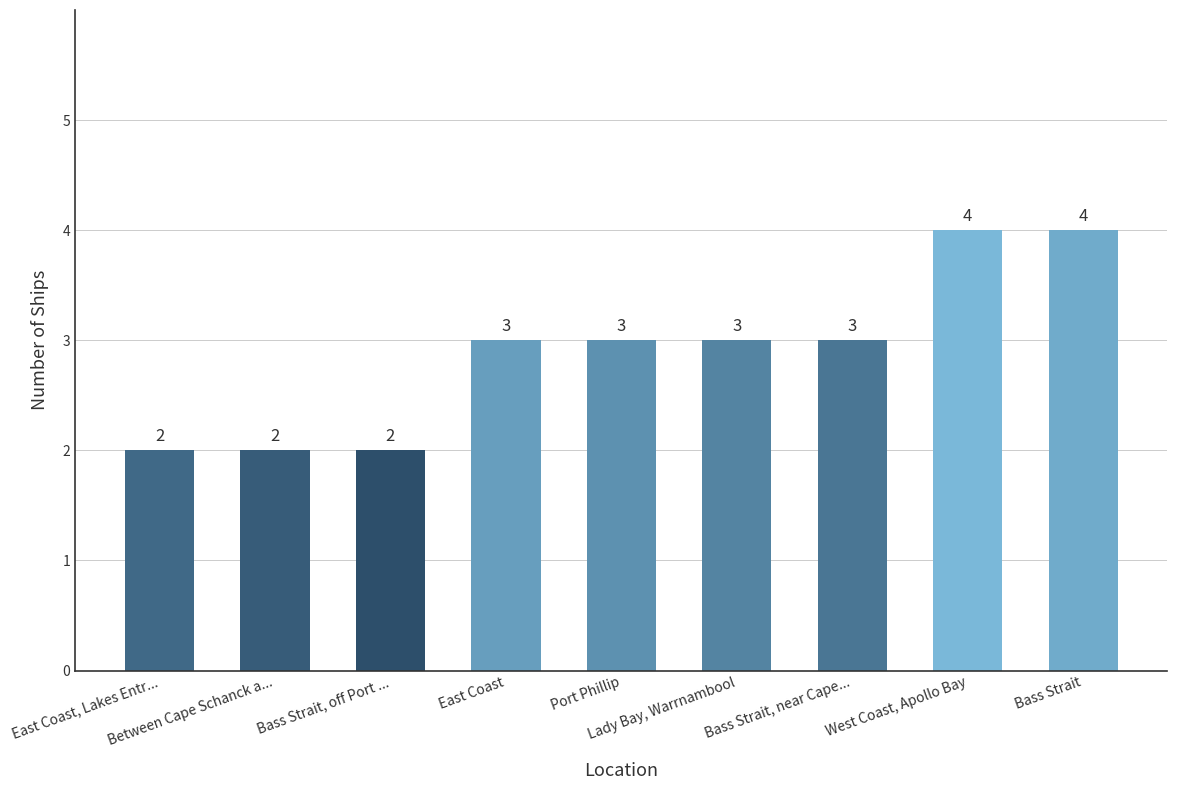

Count the values in the range 2 to 3.

7